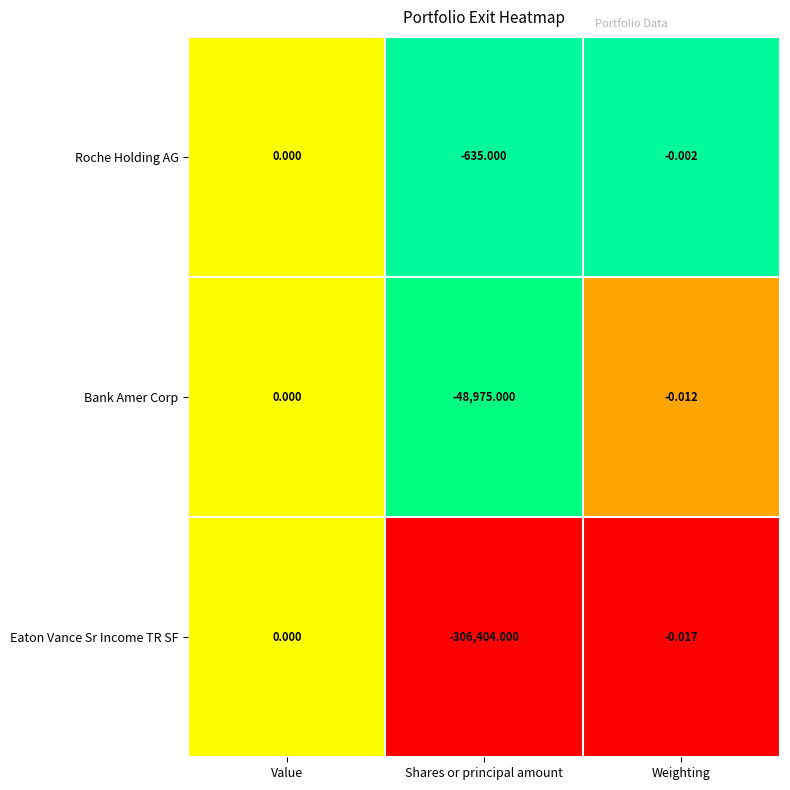

Rank the series at Shares or principal amount from lowest to highest value.

Eaton Vance Sr Income TR SF, Bank Amer Corp, Roche Holding AG